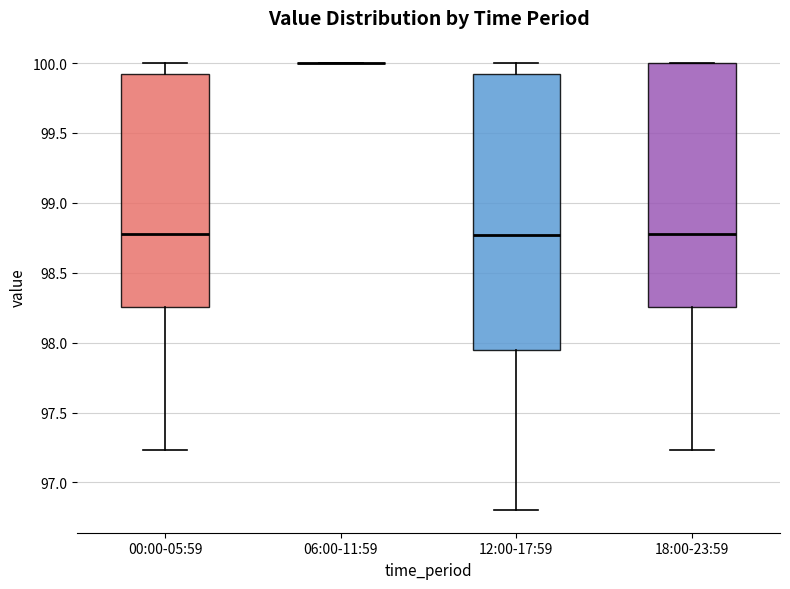

Reading left to right, read every box against the y-axis: the position of its median line, the range the box covers, and the ends of its whiskers. The values are not printed on the chart, so give them approximately, as read against the axis.

00:00-05:59: median 98.80, box 98.25 to 99.90, whiskers 97.25 to 100.00
06:00-11:59: box collapsed to a line at 100.00, whiskers 100.00 to 100.00
12:00-17:59: median 98.75, box 97.95 to 99.90, whiskers 96.80 to 100.00
18:00-23:59: median 98.80, box 98.25 to 100.00, whiskers 97.25 to 100.00